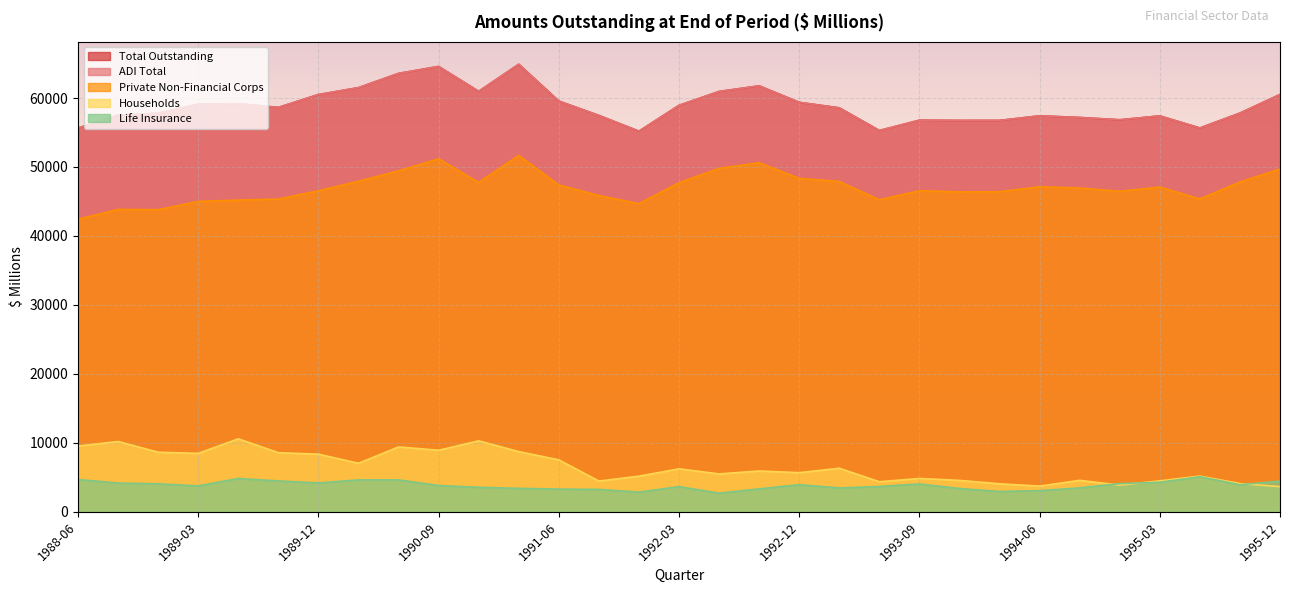

Reading left to right, list all the values displayed in this chart.

Total Outstanding: 1988-06=55642	1988-09=57523	1988-12=57792	1989-03=59107	1989-06=59172	1989-09=58636	1989-12=60497	1990-03=61499	1990-06=63563	1990-09=64572	1990-12=60964	1991-03=64891	1991-06=59555	1991-09=57472	1991-12=55192	1992-03=58934	1992-06=60946	1992-09=61763	1992-12=59370	1993-03=58573	1993-06=55289	1993-09=56780	1993-12=56746	1994-03=56750	1994-06=57417	1994-09=57175	1994-12=56842	1995-03=57404	1995-06=55654	1995-09=57811	1995-12=60504
ADI Total: 1988-06=55642	1988-09=57523	1988-12=57792	1989-03=59107	1989-06=59172	1989-09=58636	1989-12=60497	1990-03=61499	1990-06=63563	1990-09=64572	1990-12=60964	1991-03=64891	1991-06=59555	1991-09=57472	1991-12=55192	1992-03=58934	1992-06=60946	1992-09=61763	1992-12=59370	1993-03=58573	1993-06=55289	1993-09=56780	1993-12=56746	1994-03=56750	1994-06=57417	1994-09=57175	1994-12=56842	1995-03=57404	1995-06=55654	1995-09=57811	1995-12=60504
Private Non-Financial Corps: 1988-06=42418	1988-09=43844	1988-12=43808	1989-03=45005	1989-06=45197	1989-09=45341	1989-12=46549	1990-03=47928	1990-06=49443	1990-09=51173	1990-12=47762	1991-03=51675	1991-06=47387	1991-09=45856	1991-12=44682	1992-03=47707	1992-06=49794	1992-09=50614	1992-12=48349	1993-03=47893	1993-06=45243	1993-09=46555	1993-12=46390	1994-03=46412	1994-06=47125	1994-09=46943	1994-12=46471	1995-03=47085	1995-06=45366	1995-09=47812	1995-12=49699
Households: 1988-06=9538	1988-09=10195	1988-12=8647	1989-03=8474	1989-06=10586	1989-09=8575	1989-12=8359	1990-03=7041	1990-06=9412	1990-09=8930	1990-12=10291	1991-03=8733	1991-06=7536	1991-09=4460	1991-12=5173	1992-03=6234	1992-06=5498	1992-09=5920	1992-12=5677	1993-03=6321	1993-06=4365	1993-09=4839	1993-12=4554	1994-03=4065	1994-06=3730	1994-09=4566	1994-12=3875	1995-03=4491	1995-06=5187	1995-09=4100	1995-12=3657
Life Insurance: 1988-06=4682	1988-09=4173	1988-12=4056	1989-03=3759	1989-06=4834	1989-09=4477	1989-12=4186	1990-03=4630	1990-06=4628	1990-09=3816	1990-12=3558	1991-03=3402	1991-06=3300	1991-09=3247	1991-12=2854	1992-03=3657	1992-06=2701	1992-09=3326	1992-12=3938	1993-03=3459	1993-06=3676	1993-09=4036	1993-12=3379	1994-03=2948	1994-06=3066	1994-09=3470	1994-12=4099	1995-03=4281	1995-06=5093	1995-09=3928	1995-12=4455